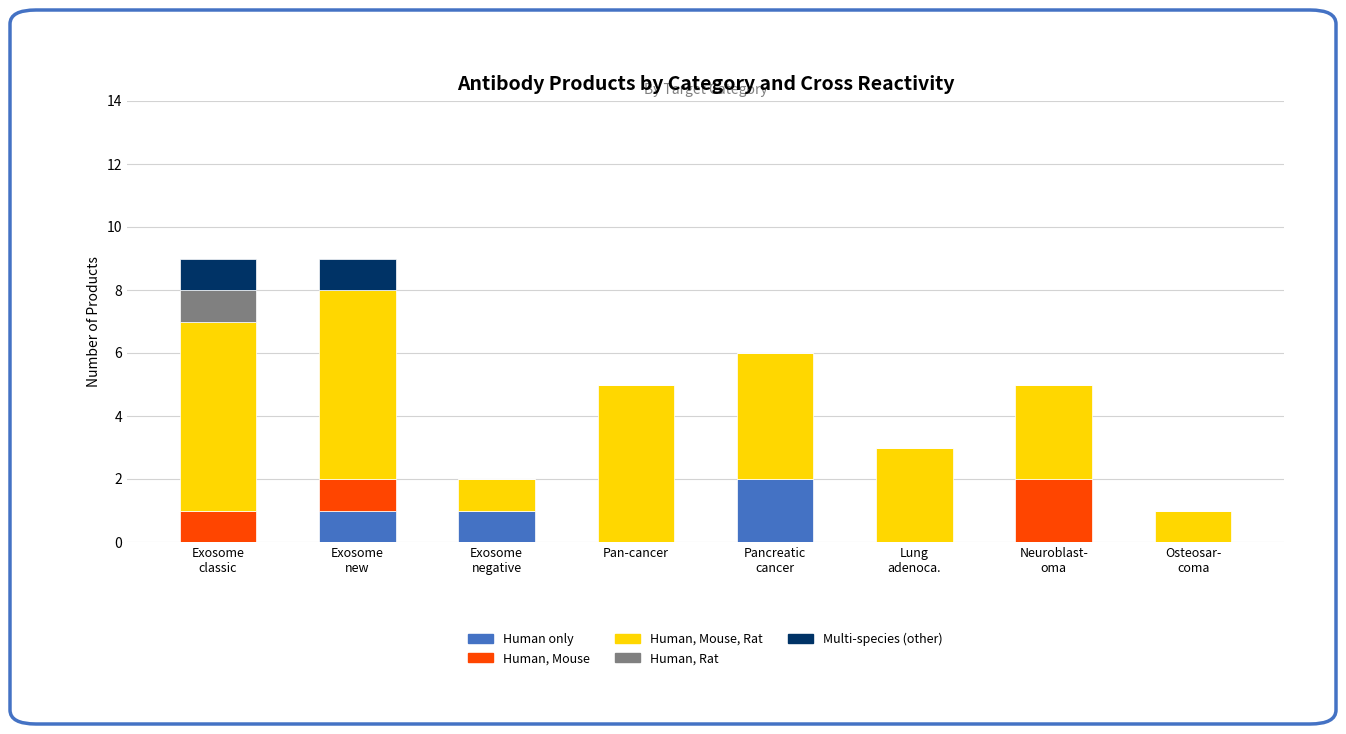

How many categories are shown in the chart?

8